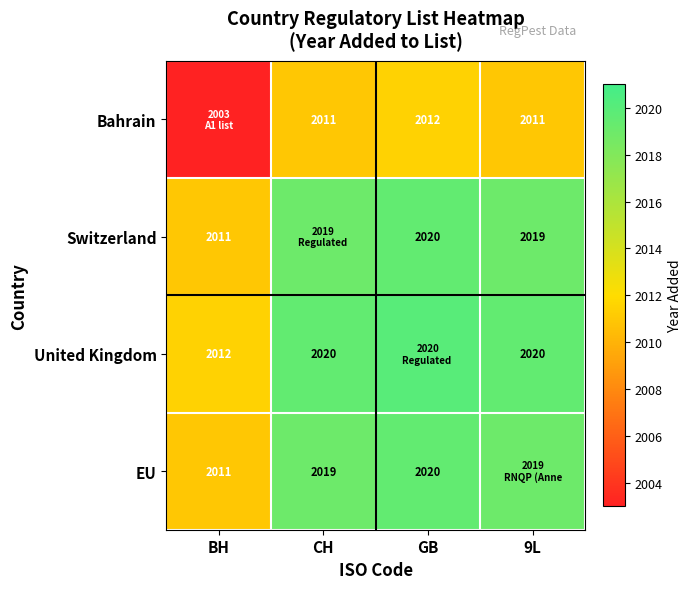

True or false: EU has a value of 550.5 at CH.

False